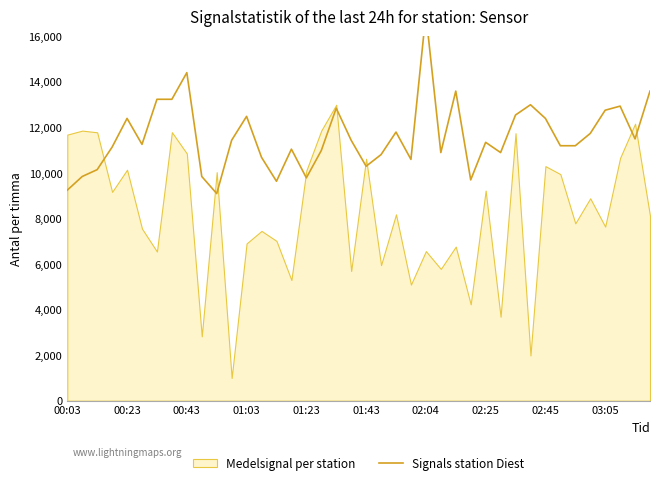

Is it true that the value at 31 is 17834?

False